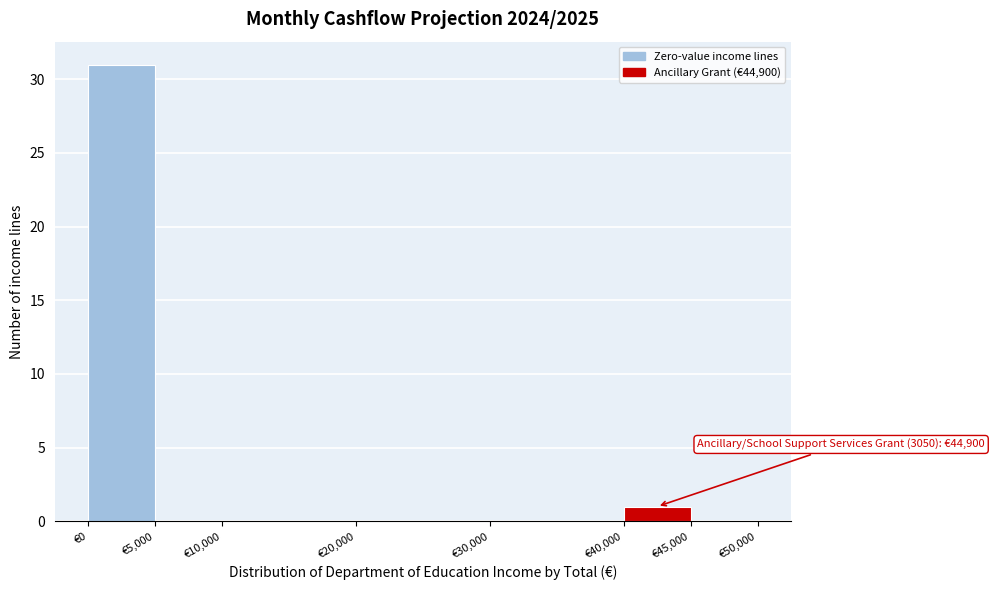

Over which range of the x-axis is the bar tallest?

0 to 5000